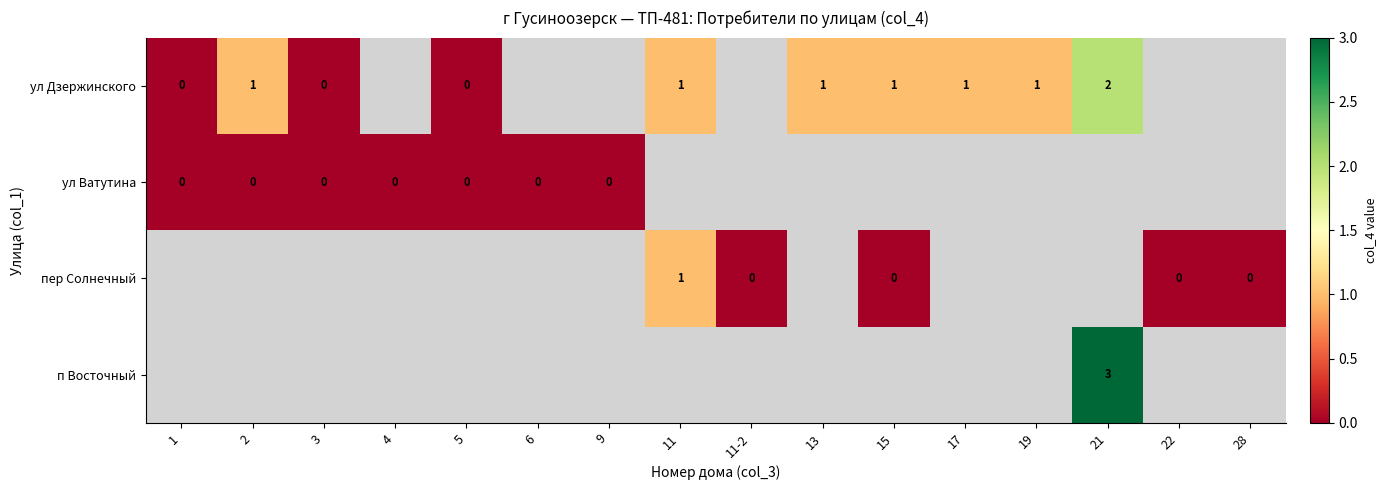

At which category is the sum across all series the highest?

21